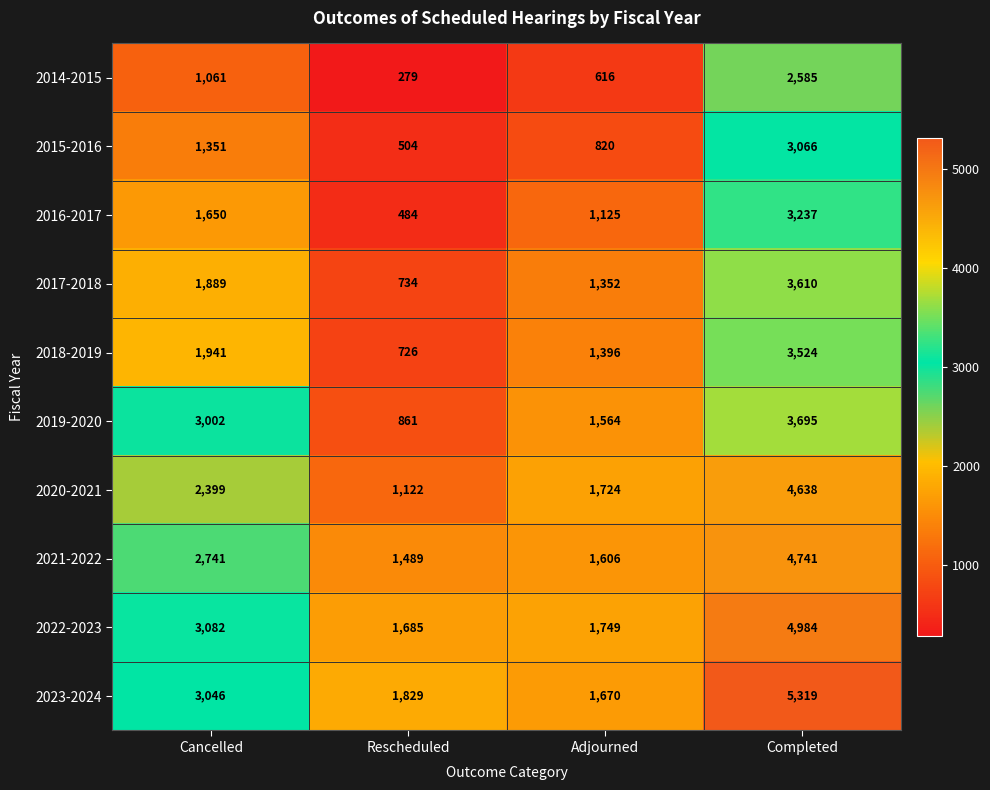

At how many categories does at least one series exceed 987?

4